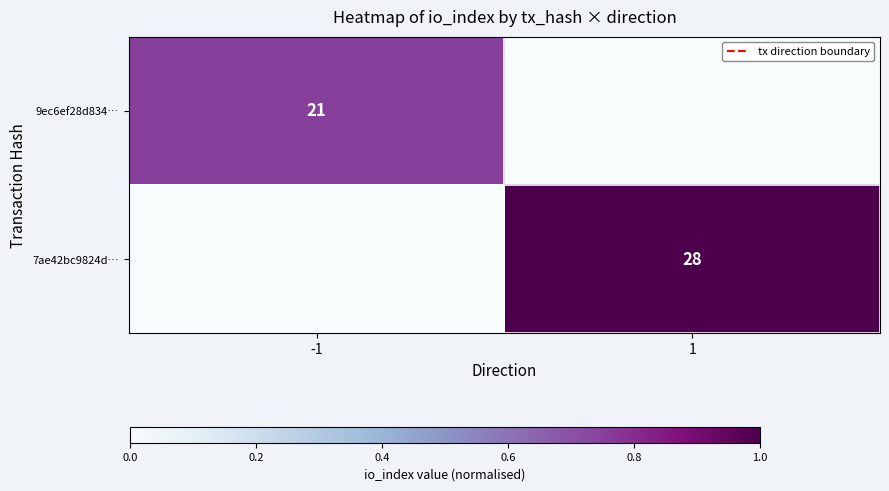

The 7ae42bc9824d… series shows 28 at 1. True or false?

True